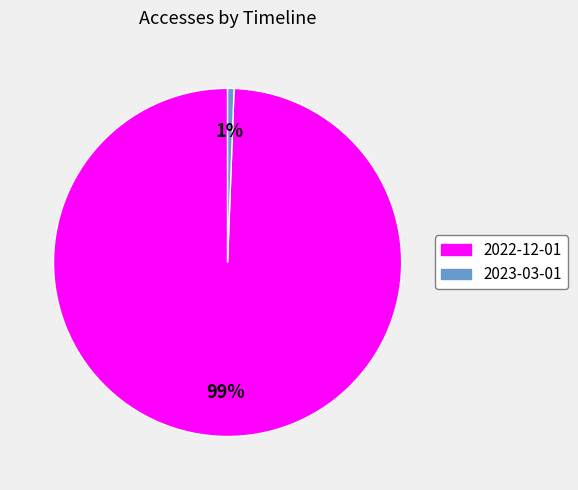

To the nearest percent, what is the average slice percentage?

50%